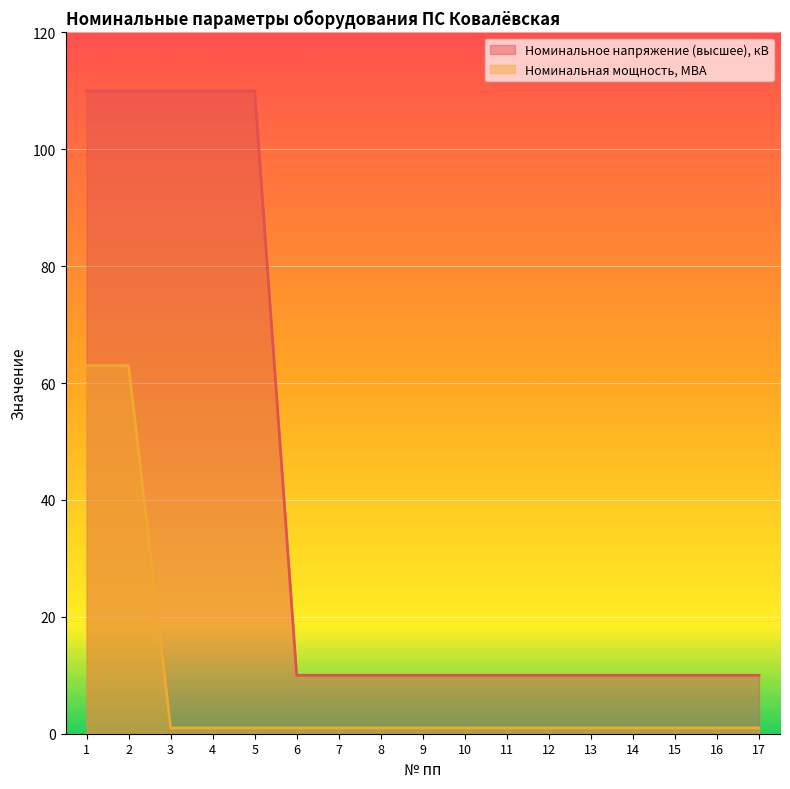

At 6, list the series in order from smallest to largest.

Номинальная мощность, МВА, Номинальное напряжение (высшее), кВ